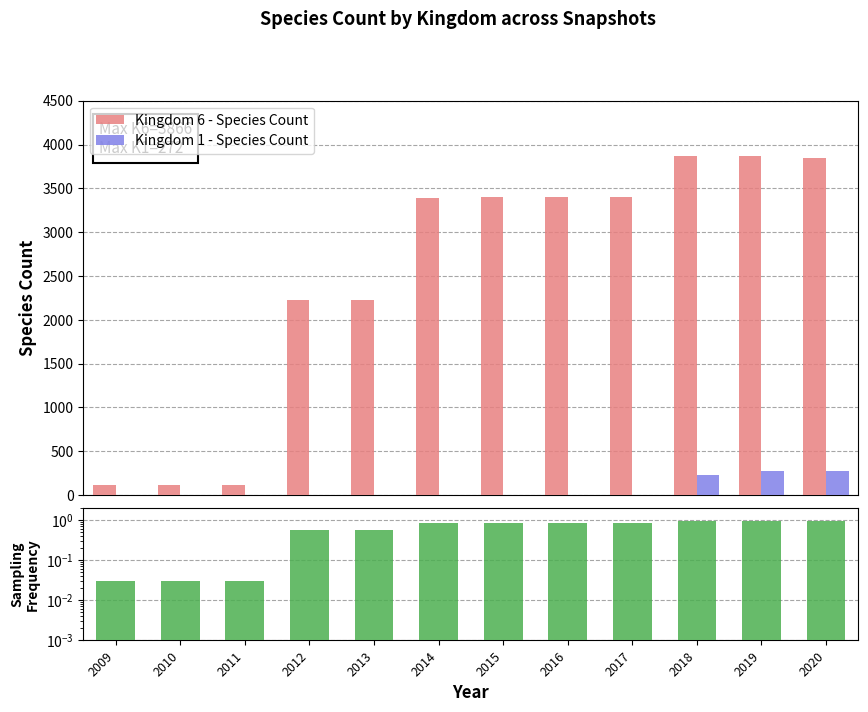

What is the difference between the second highest and minimum values in the Kingdom 6 - Species Count series?

3746.0